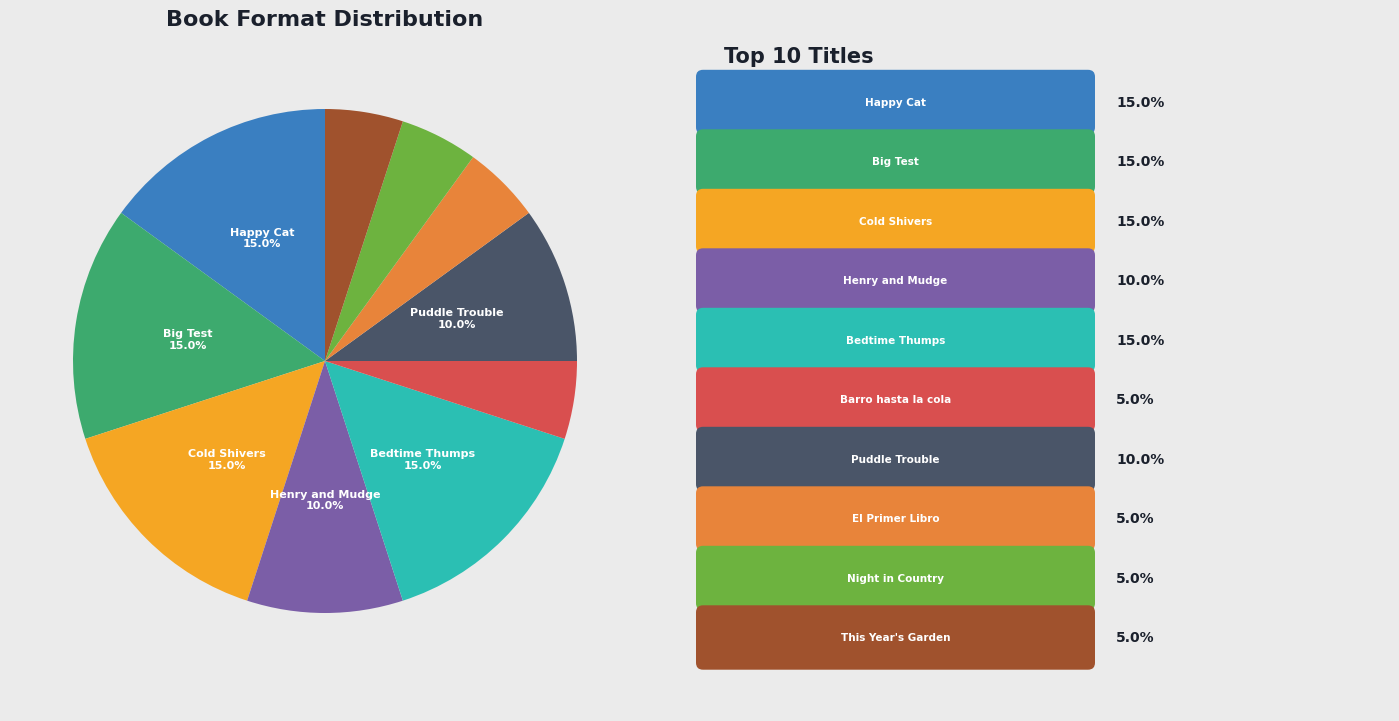

Is there any slice that represents more than half of the pie?

No